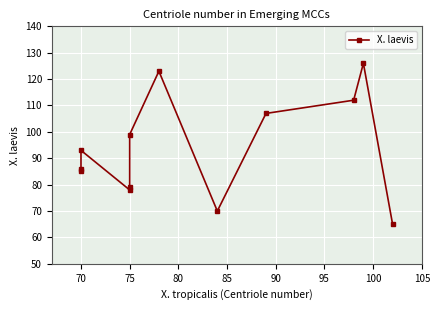

What is the sum of the values at 75 and 70?

164